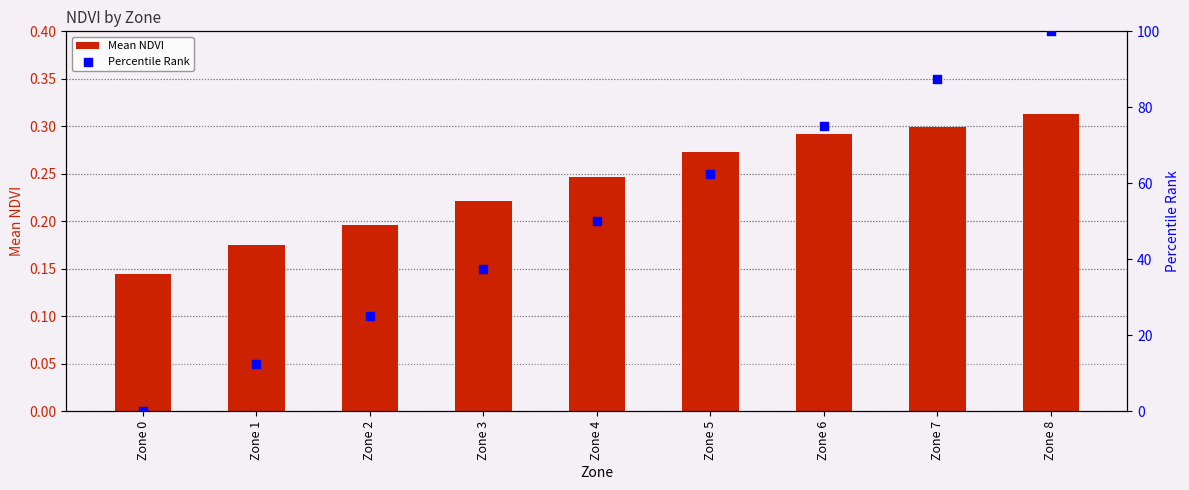

Which series has the largest total across all categories?

Percentile Rank